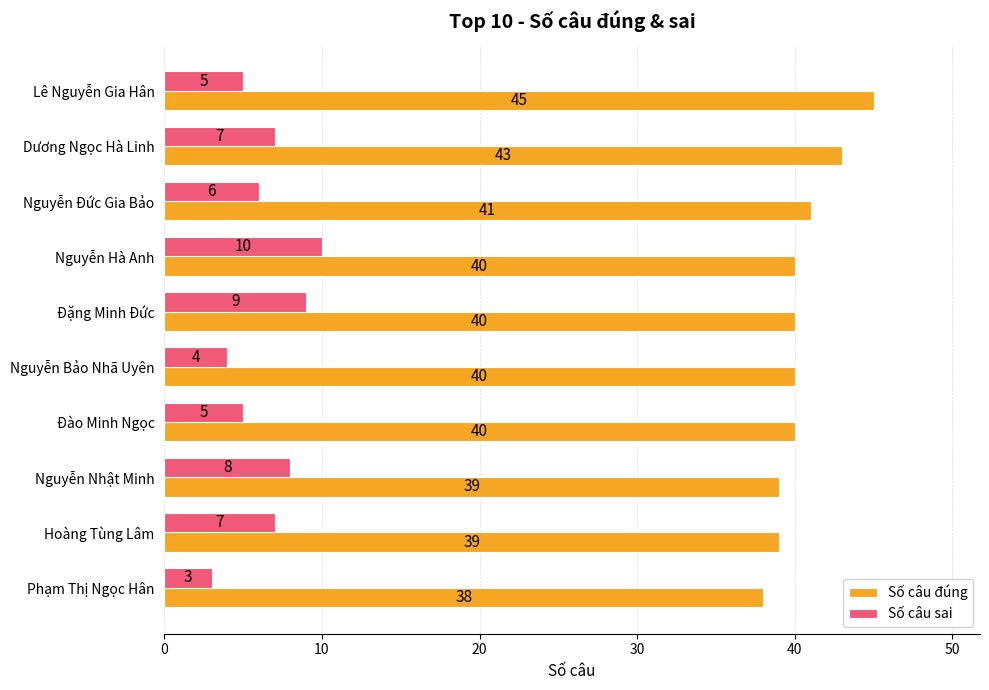

True or false: Số câu đúng has a value of 40 at Nguyễn Hà Anh.

True